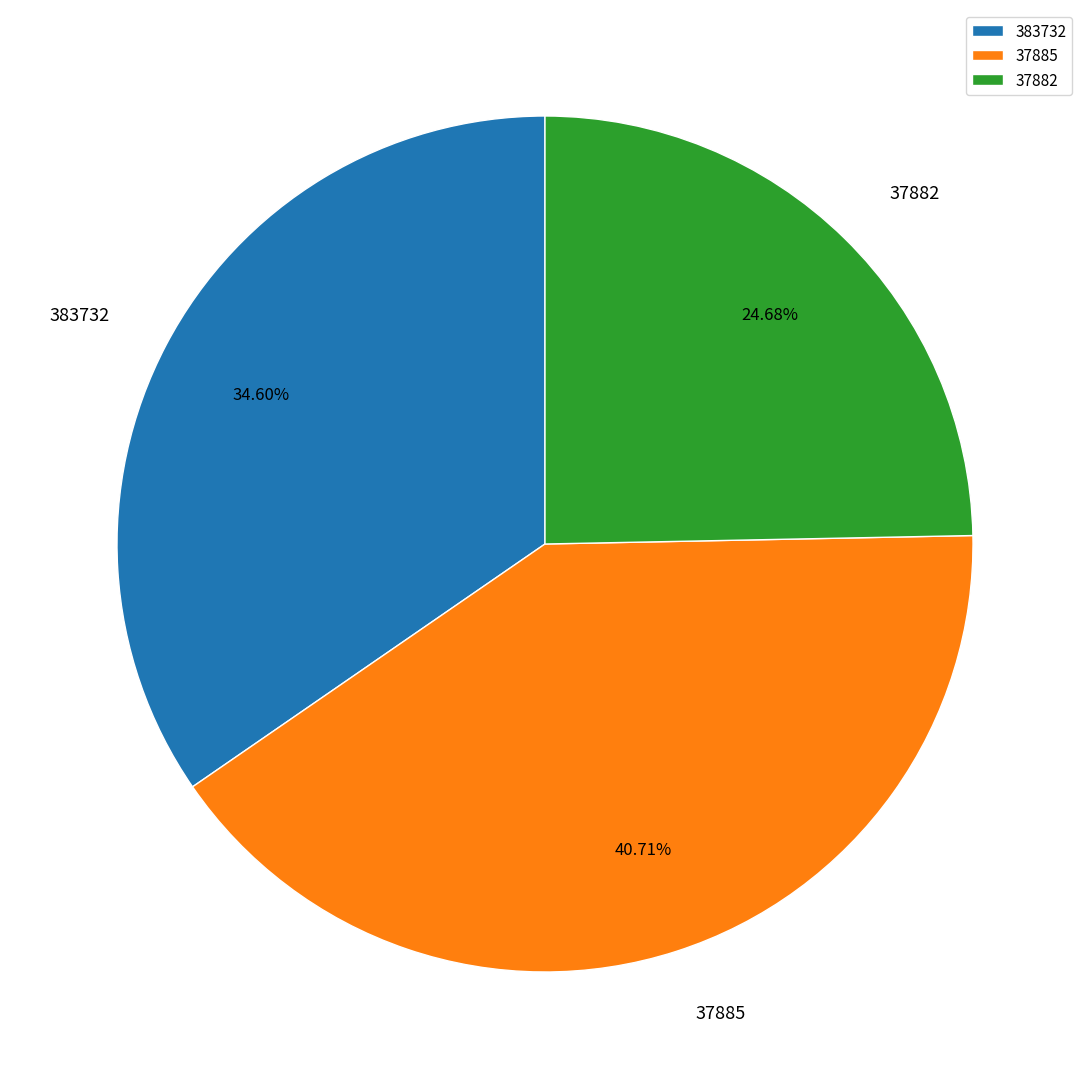

How many segments does this pie chart have?

3